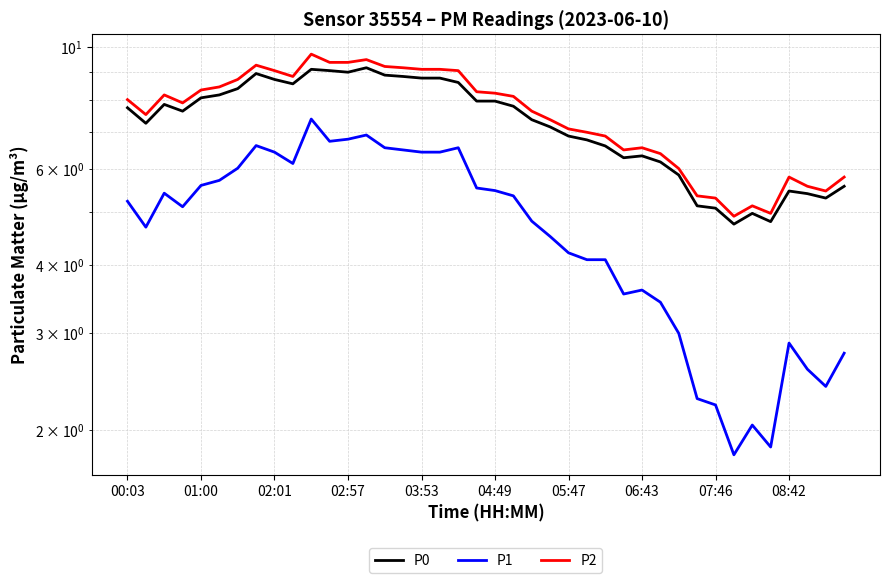

What is the difference between the maximum and minimum values in the P2 series?

4.8